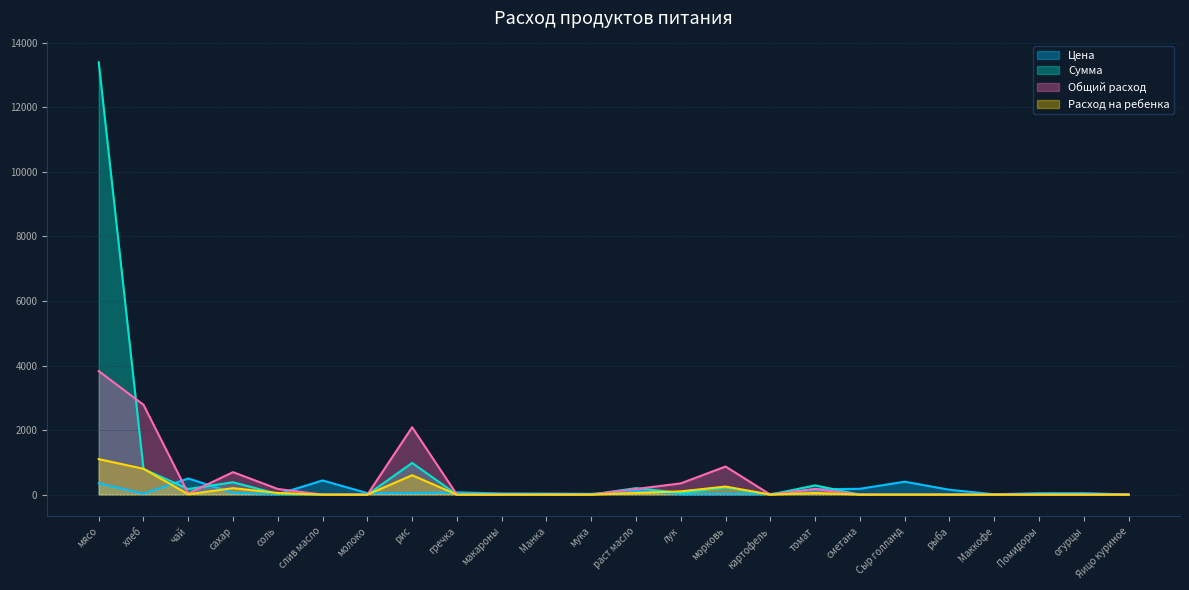

At how many categories does at least one series exceed 1088?

3